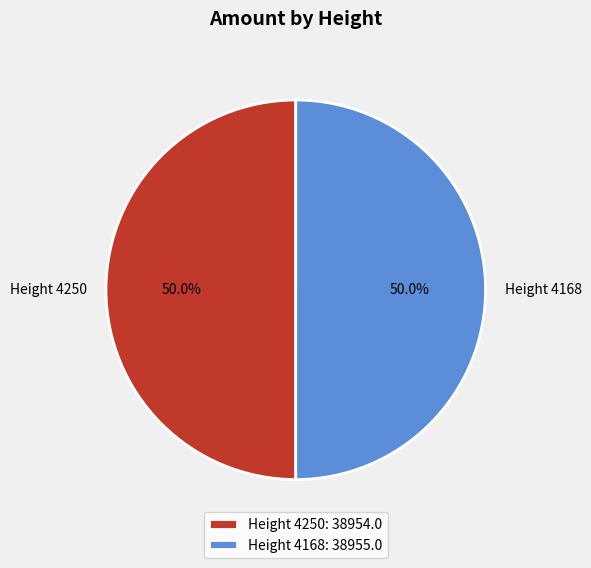

What portion of the pie excludes Height 4250?

50.0%